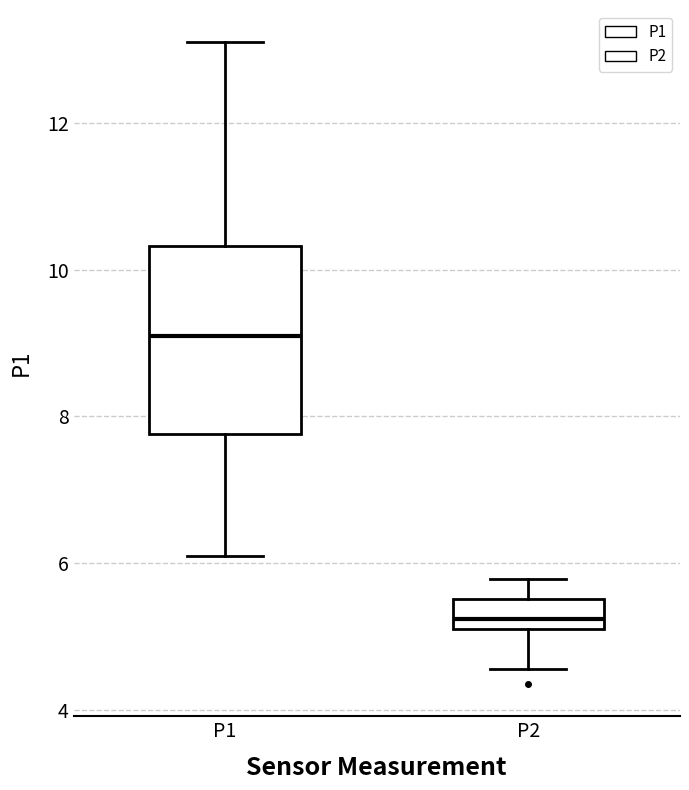

Reading left to right, read every box against the y-axis: the position of its median line, the range the box covers, and the ends of its whiskers. The values are not printed on the chart, so give them approximately, as read against the axis.

P1: median 9.2, box 7.8 to 10.4, whiskers 6.2 to 13.2
P2: median 5.2 (just above the box's lower edge), box 5.2 to 5.6, whiskers 4.6 to 5.8